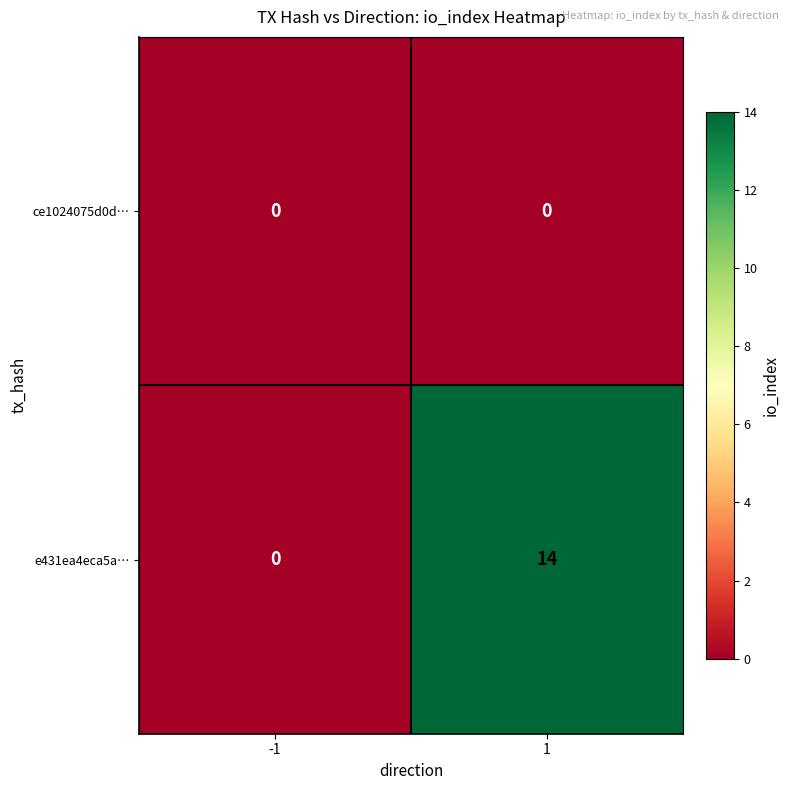

The e431ea4eca5a… series shows 10 at -1. True or false?

False